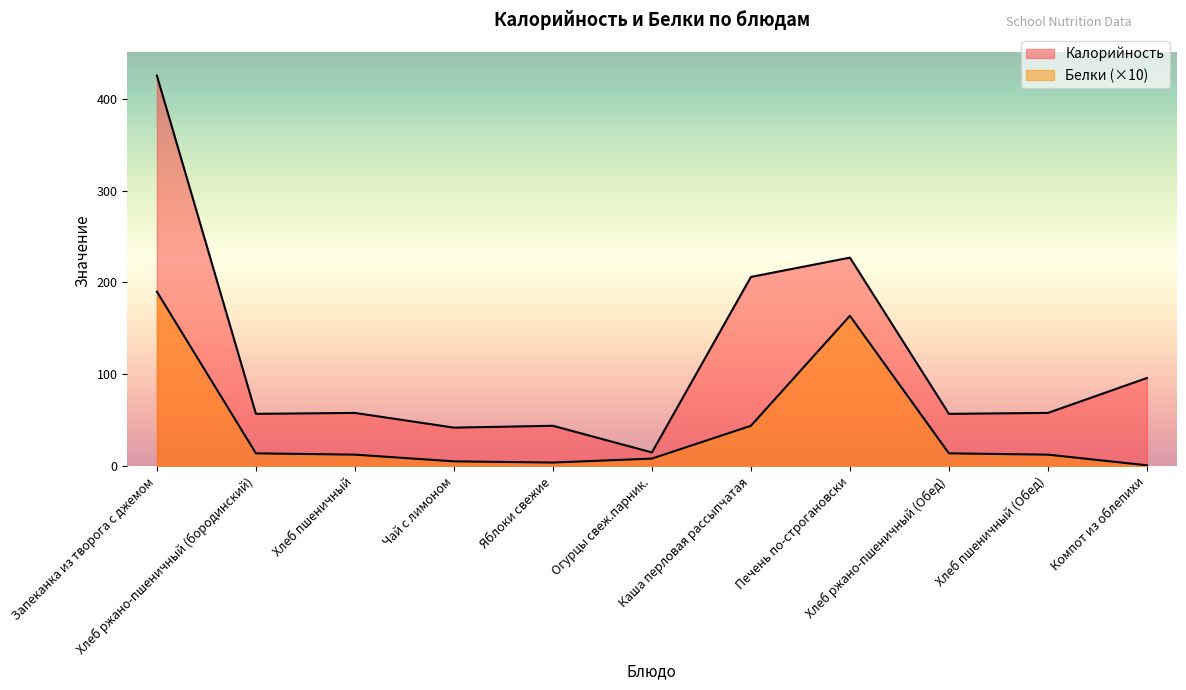

True or false: Белки and Калорийность cross at least once.

False